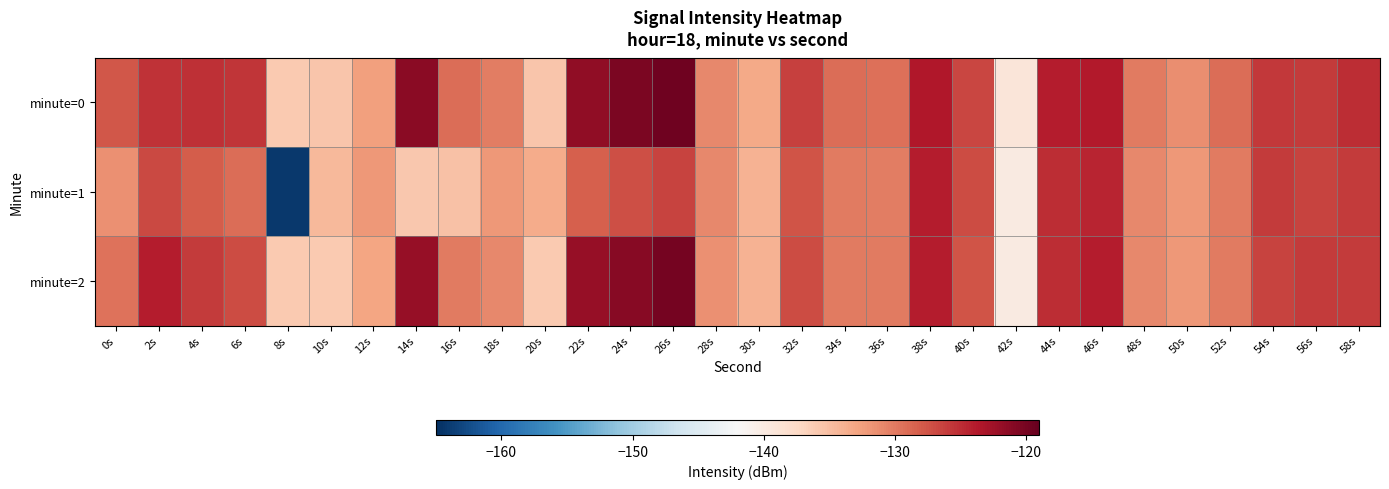

Which series has the largest range (max minus min)?

minute=1